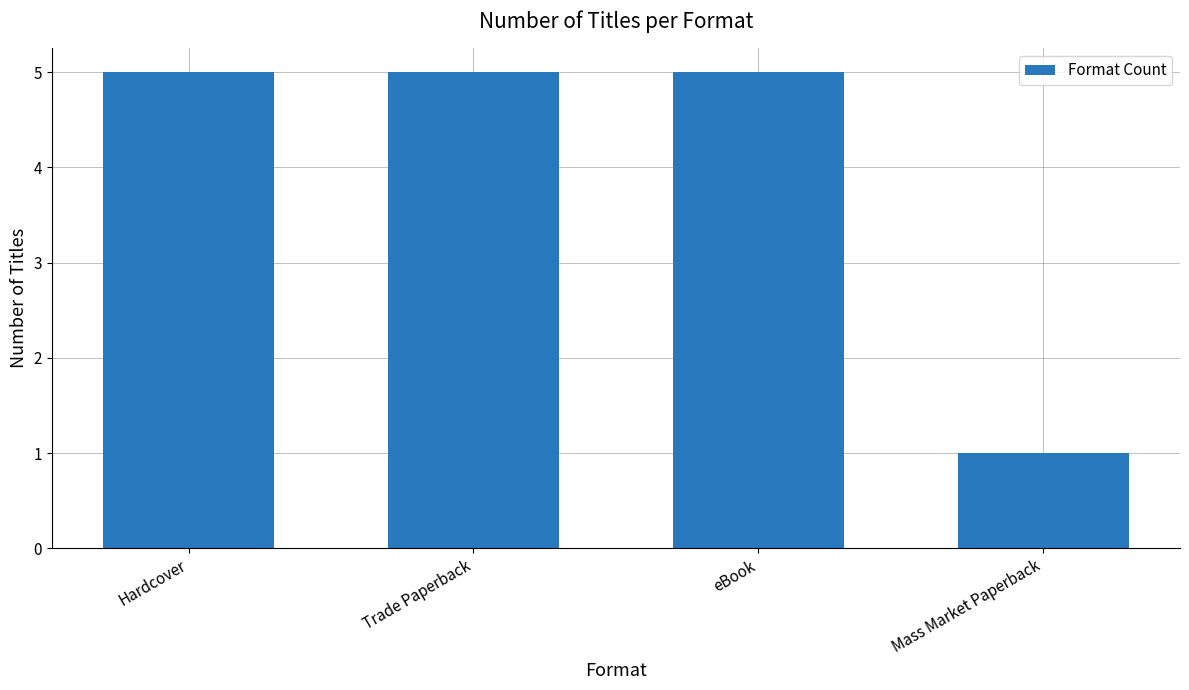

Is it true that the value at Mass Market Paperback is 0?

False